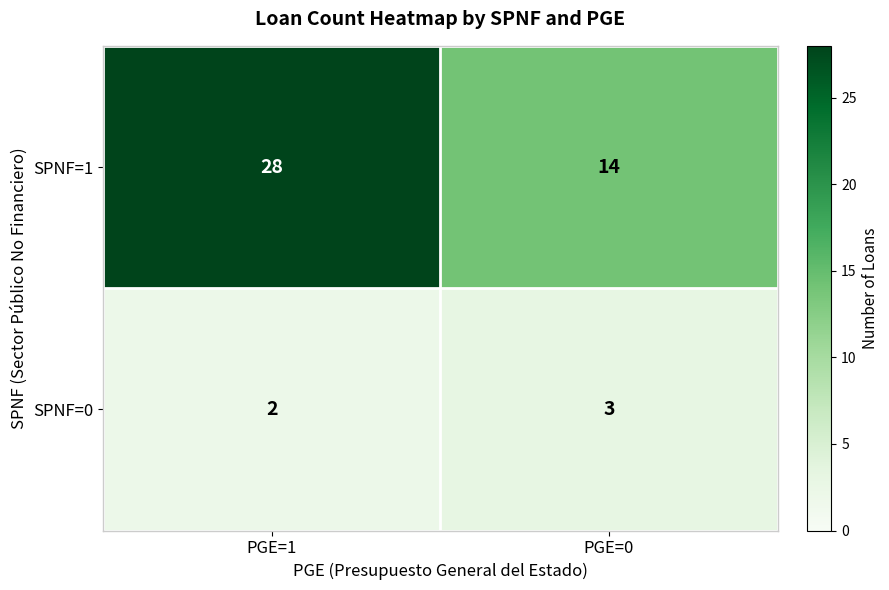

Reading right to left, list all the values displayed in this chart.

SPNF=1: 14	28
SPNF=0: 3	2